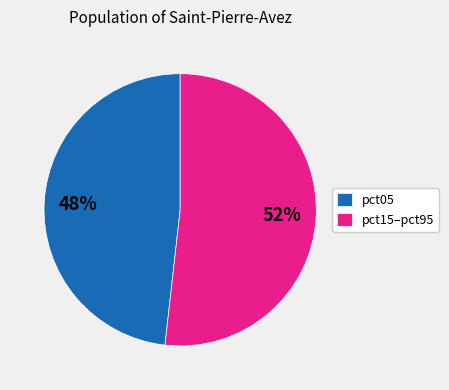

Count the number of slices in the pie.

2